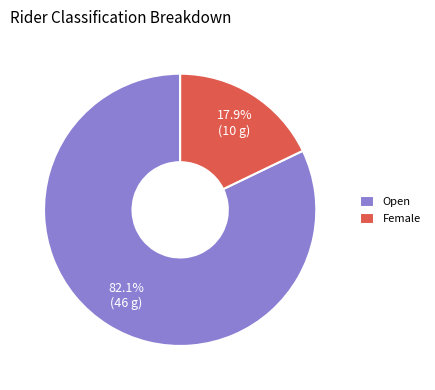

The Female slice represents 18% of the pie. True or false?

True